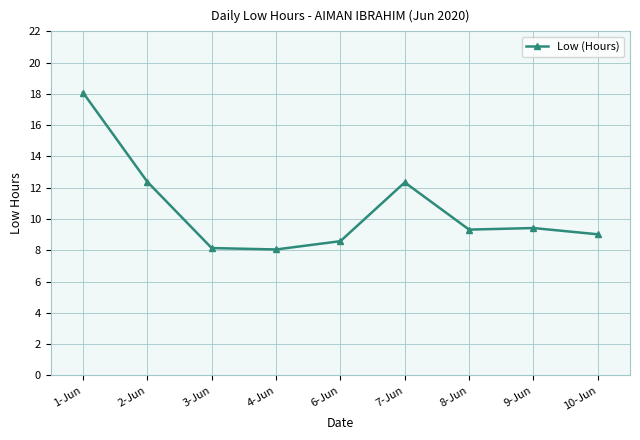

At which label does the data first exceed 9?

1-Jun